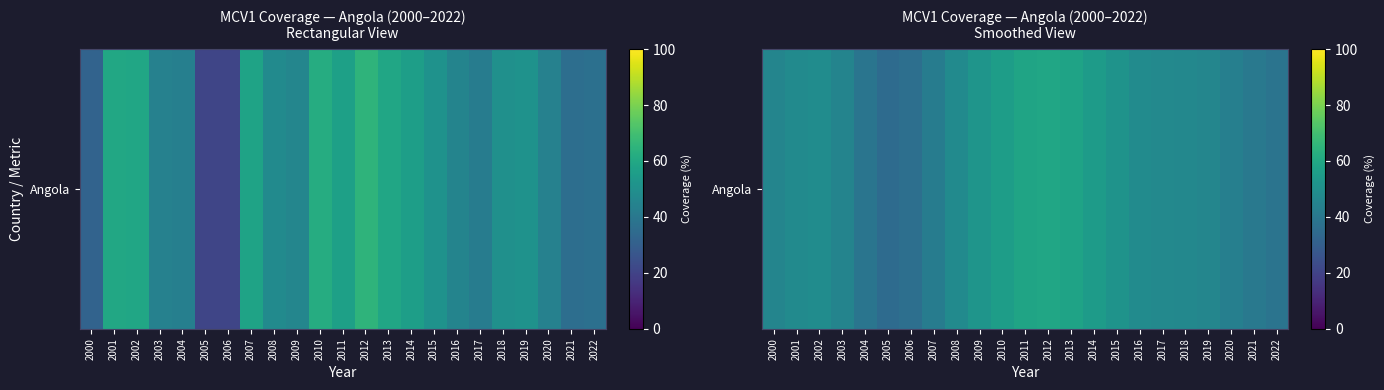

How many values are below 46?

10